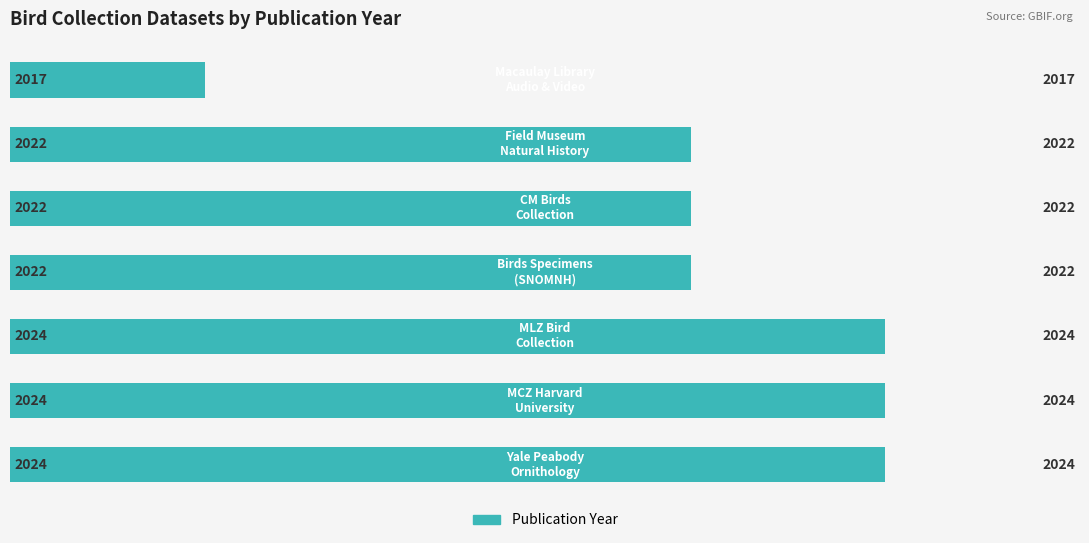

Are the bars horizontal?

Yes